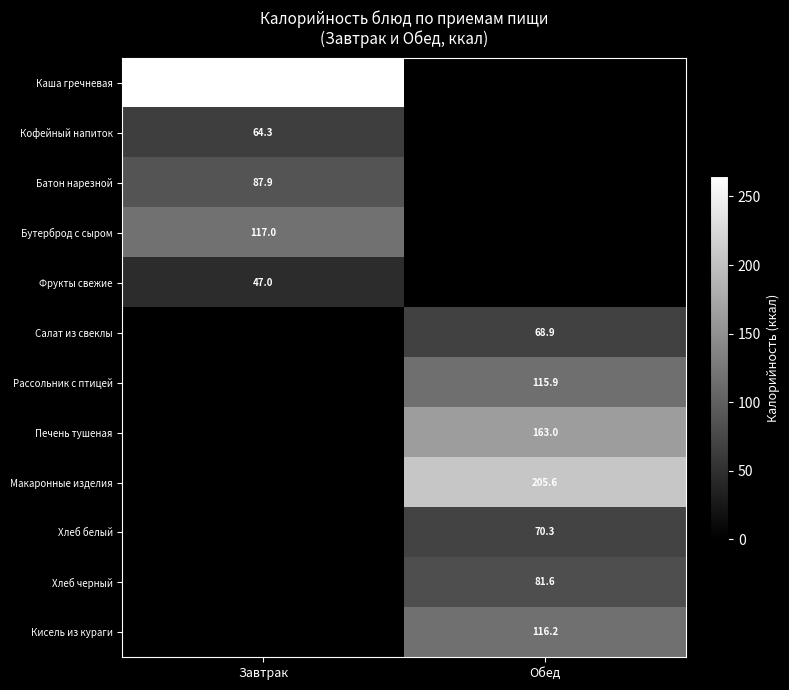

Is it true that Хлеб черный equals 27.8 at Обед?

False